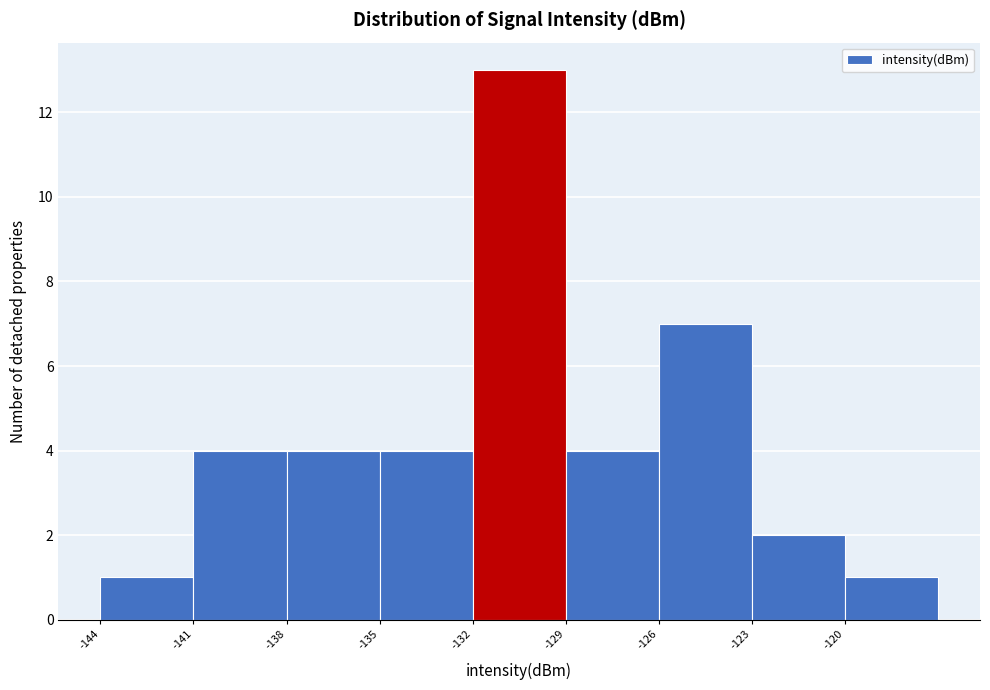

Reading left to right, list every bar in this chart as the range it spans on the x-axis followed by its height. The values are not printed on the chart, so give them approximately, as read against the axis.

-144 to -141: 1
-141 to -138: 4
-138 to -135: 4
-135 to -132: 4
-132 to -129: 13
-129 to -126: 4
-126 to -123: 7
-123 to -120: 2
-120 to -117: 1